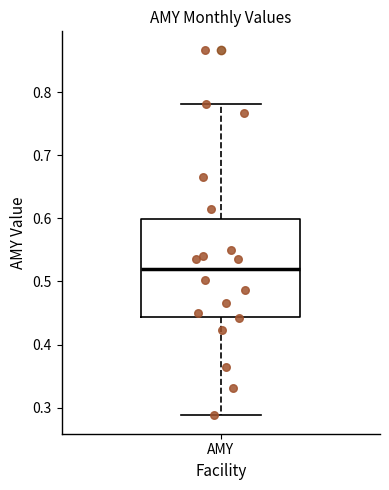

Transcribe this box plot: give where the median line is, the range the box spans, and where the two whiskers end, as read against the y-axis. The values are not printed on the chart, so give them approximately, as read against the axis.

median 0.52, box 0.44 to 0.60, whiskers 0.29 to 0.78